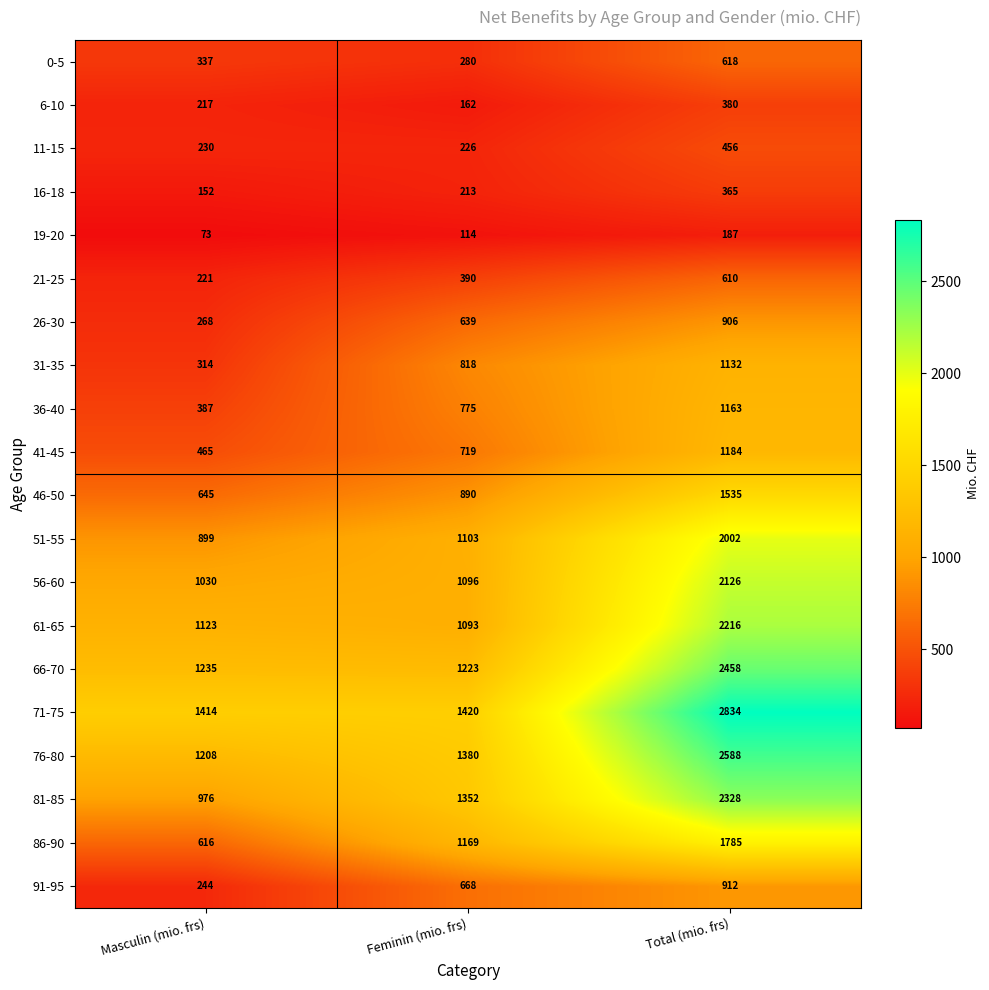

What is the highest value of the 46-50 series?

1535